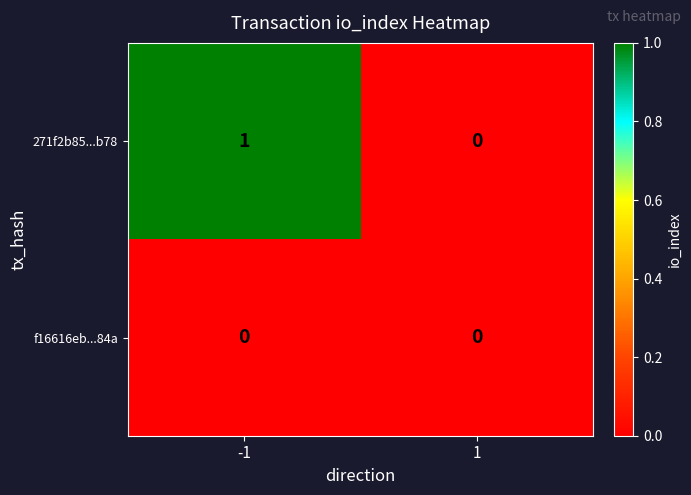

Which series has the largest total across all categories?

271f2b85...b78